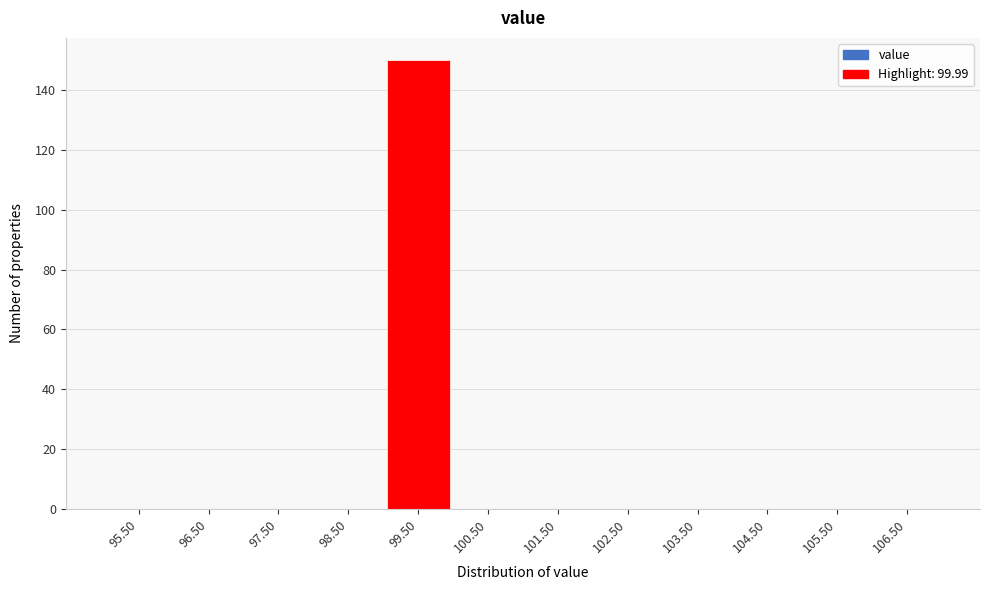

Reading left to right, transcribe this chart: for each bar, give the range it covers on the x-axis and its height. The values are not printed on the chart, so give them approximately, as read against the axis.

95 to 96: 0
96 to 97: 0
97 to 98: 0
98 to 99: 0
99 to 100: 150
100 to 101: 0
101 to 102: 0
102 to 103: 0
103 to 104: 0
104 to 105: 0
105 to 106: 0
106 to 107: 0